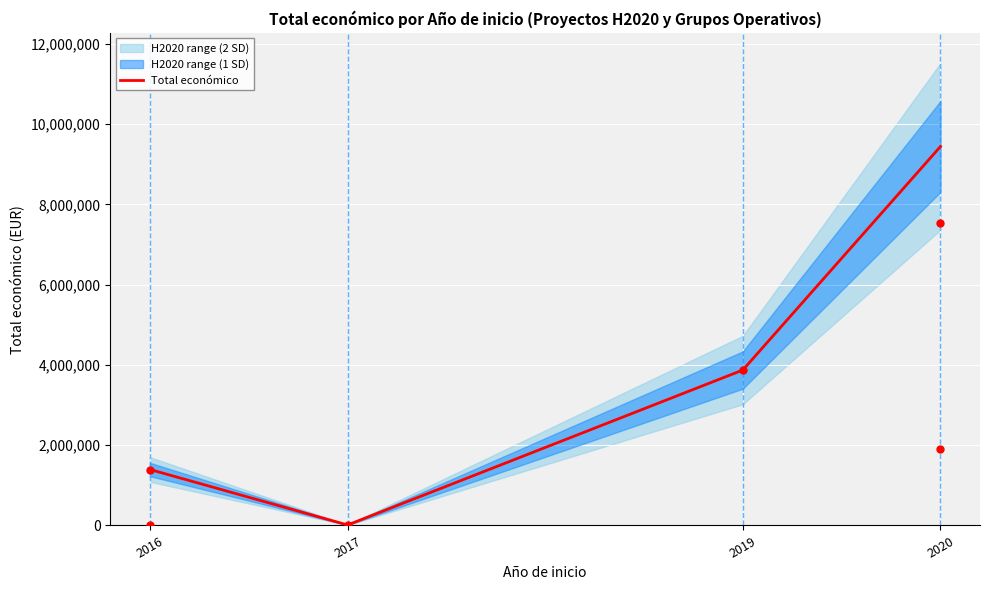

Which label corresponds to the smallest value in the chart?

2017